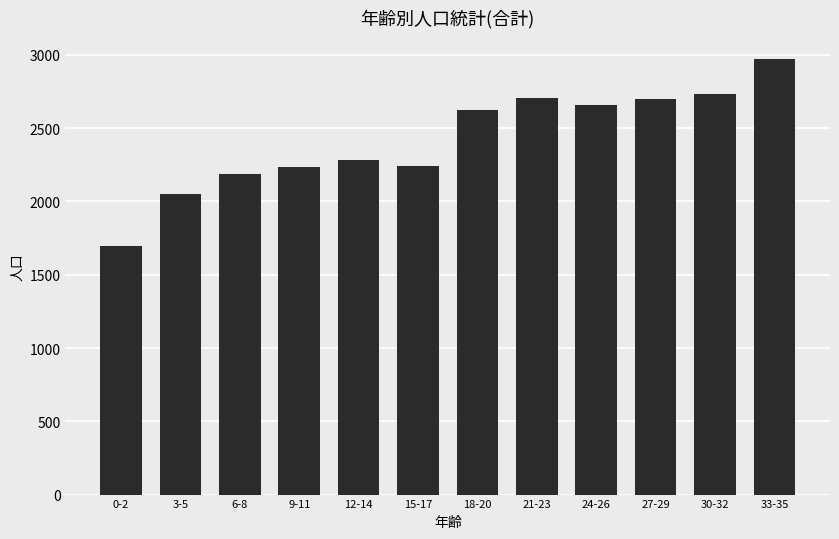

Count the number of categories in the chart.

12